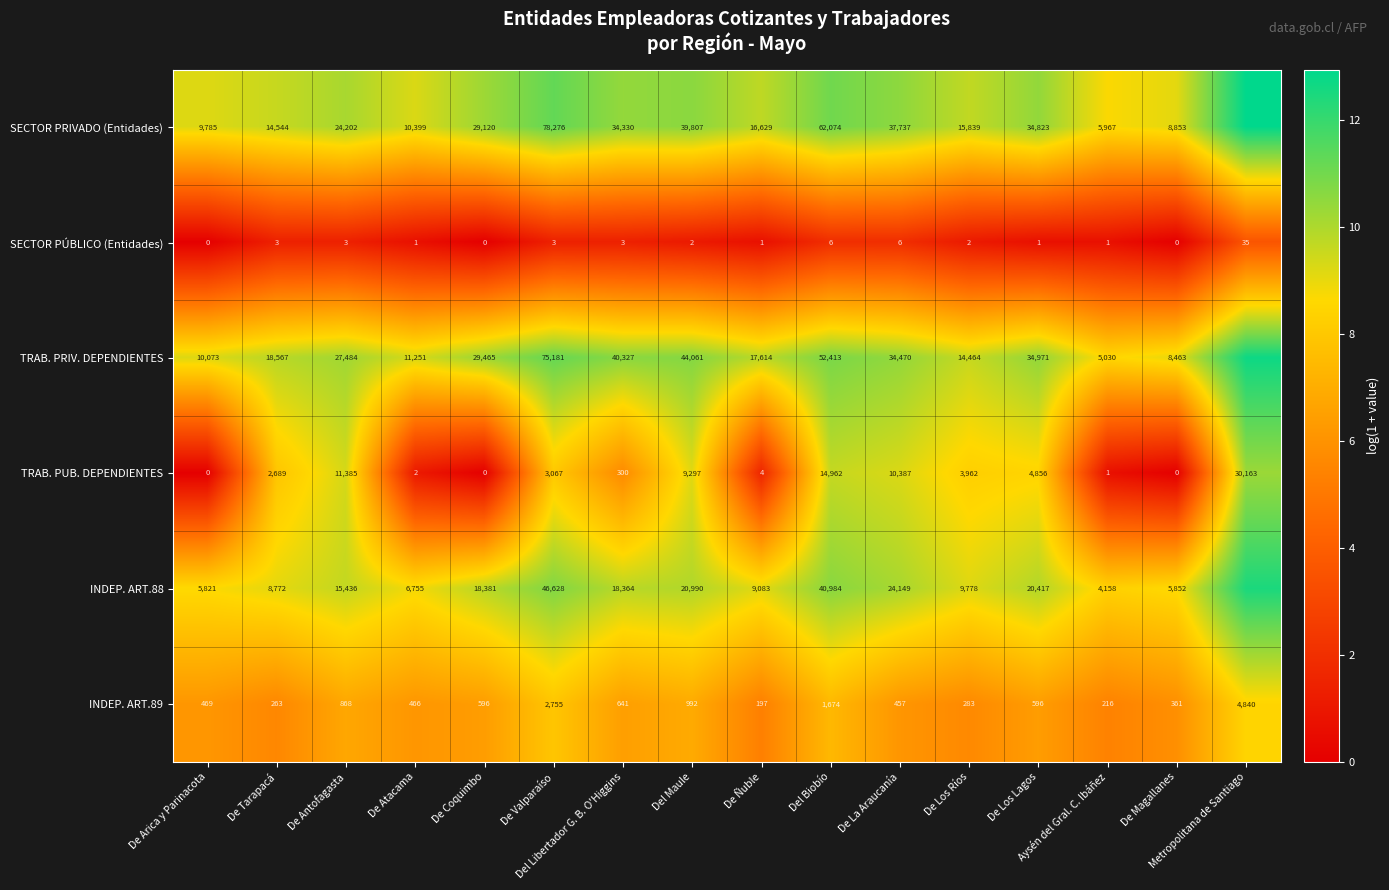

How many values in the INDEP. ART.89 series are below 596?

8